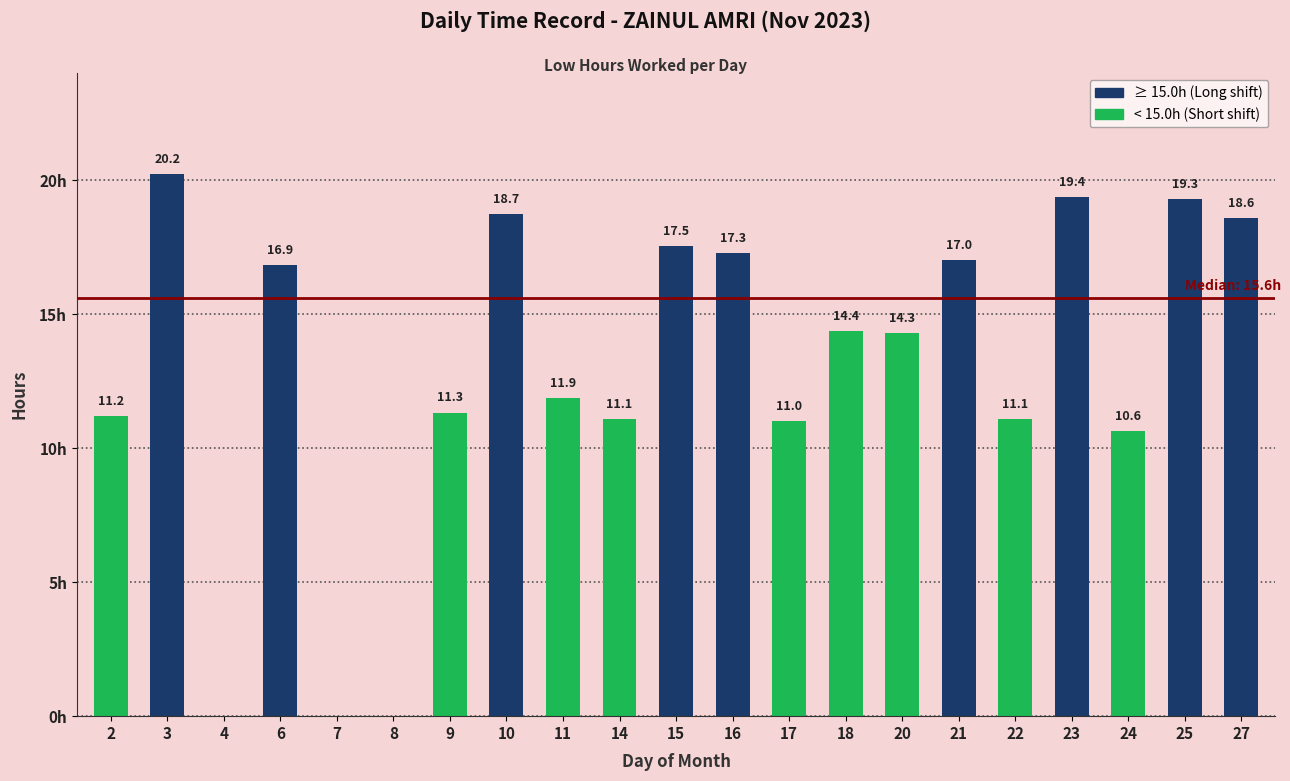

Reading left to right, what are all the values shown in this chart?

11.2	20.2	0.0	16.9	0.0	0.0	11.3	18.7	11.9	11.1	17.5	17.3	11.0	14.4	14.3	17.0	11.1	19.4	10.6	19.3	18.6